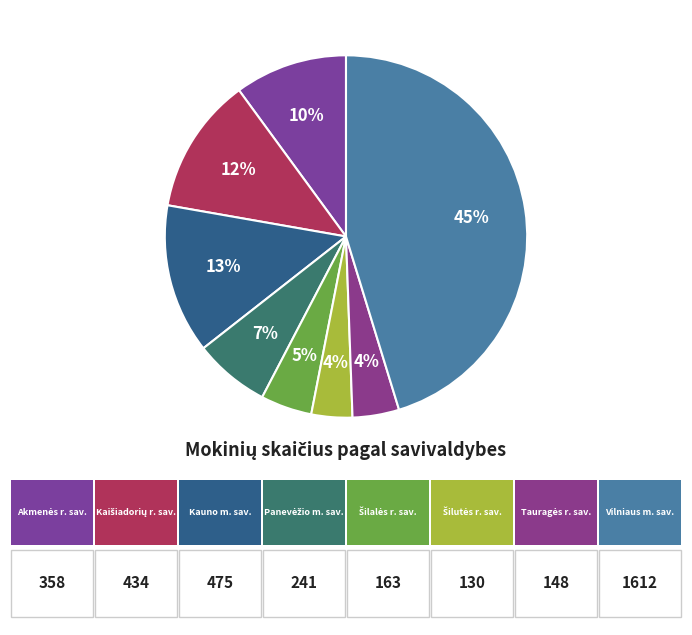

Count the number of slices in the pie.

8